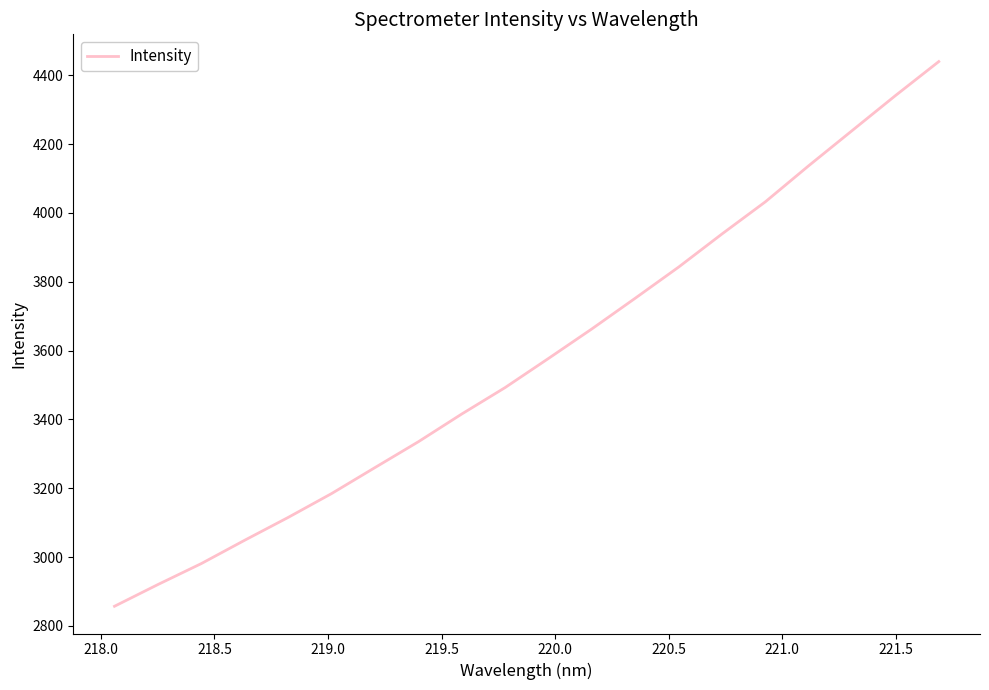

What is the difference between the maximum and minimum values?

1583.0